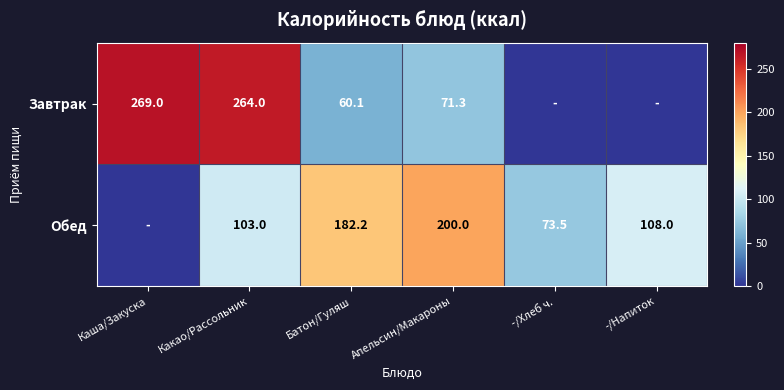

Is the value of Завтрак at Какао/Рассольник greater than the value of Обед at Батон/Гуляш?

Yes